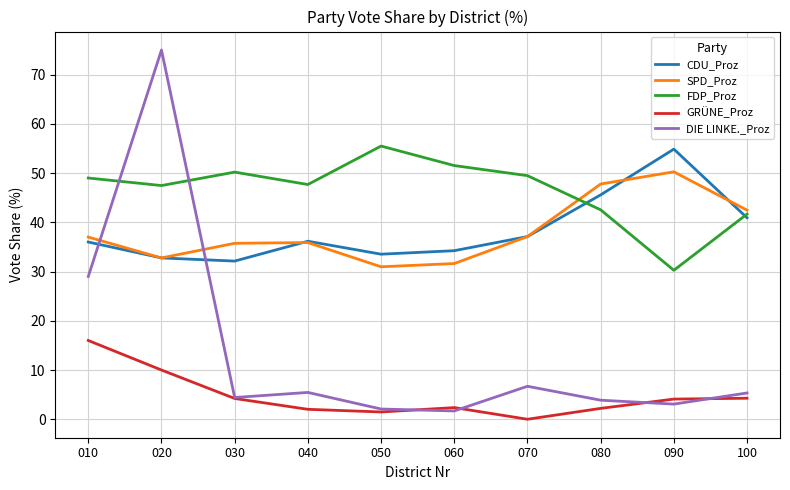

Which series changed the most between 010 and 050?

DIE LINKE._Proz